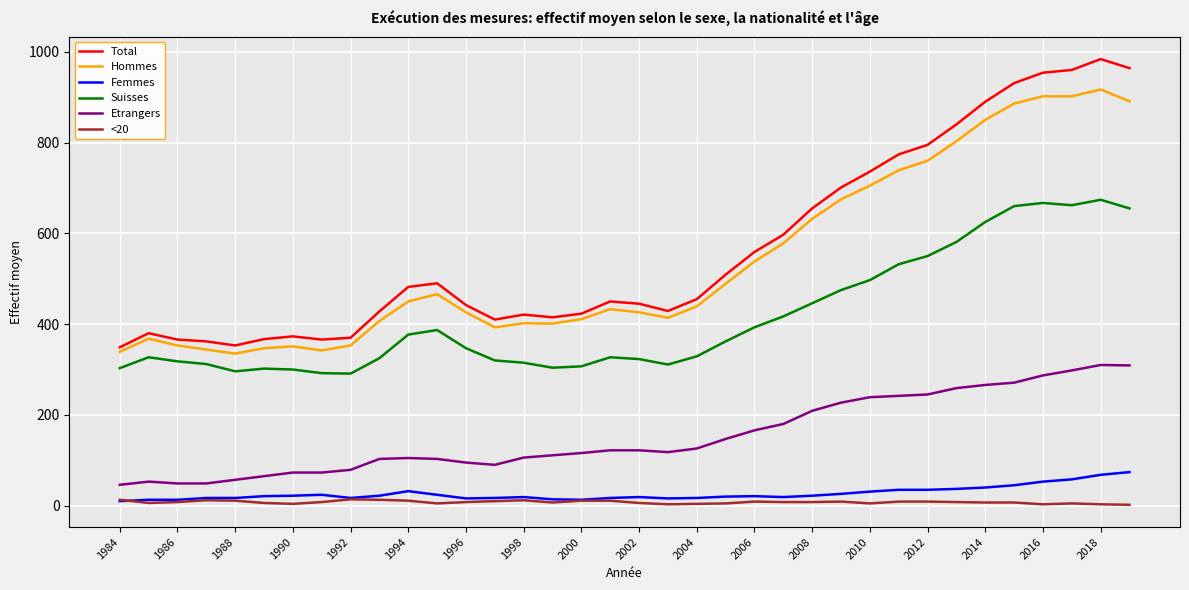

True or false: <20 and Hommes intersect in this chart.

False